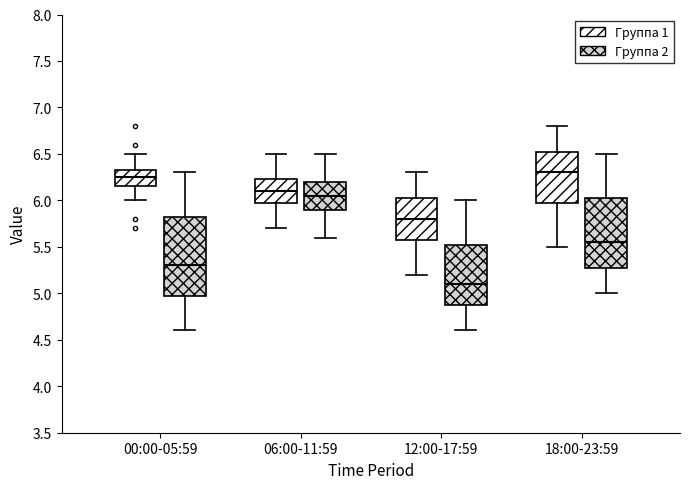

Where does the upper whisker of the box for 00:00-05:59 (Группа 2) end on the y-axis? The values are not printed on the chart, so give them approximately, as read against the axis.

6.30